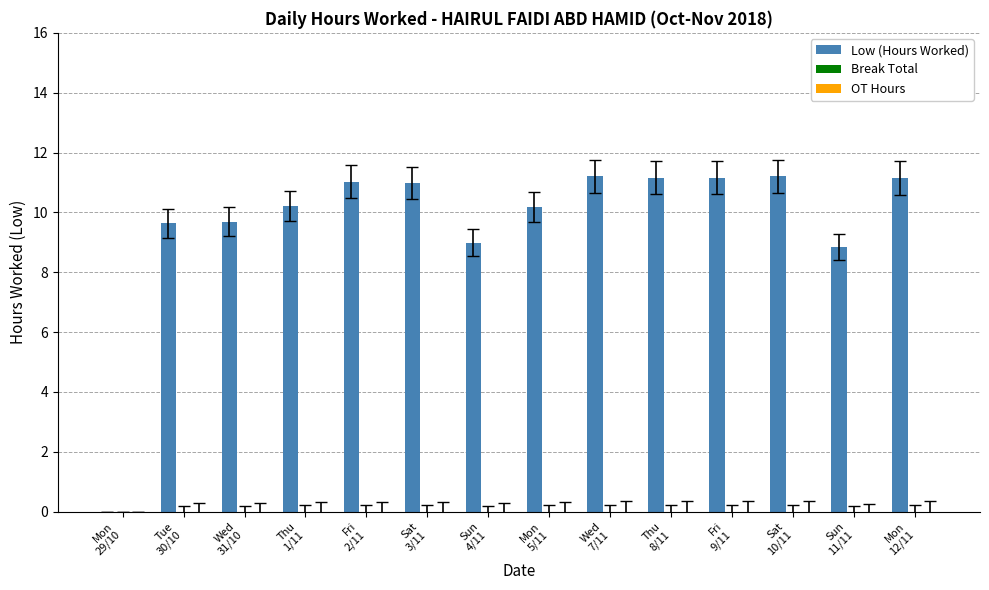

What is the sum of all values?

135.4